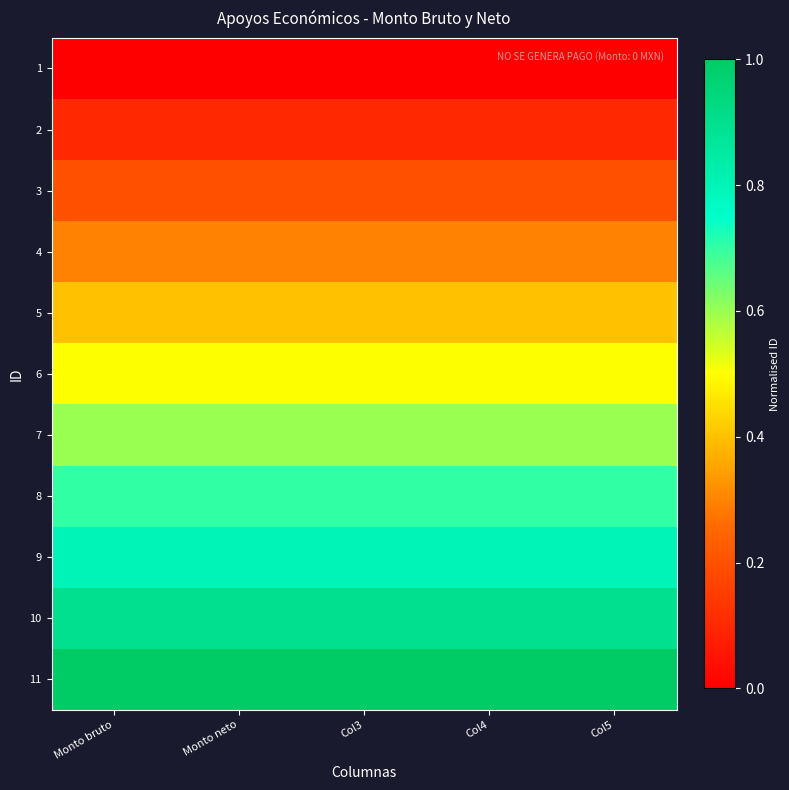

Count the number of data series in this chart.

11